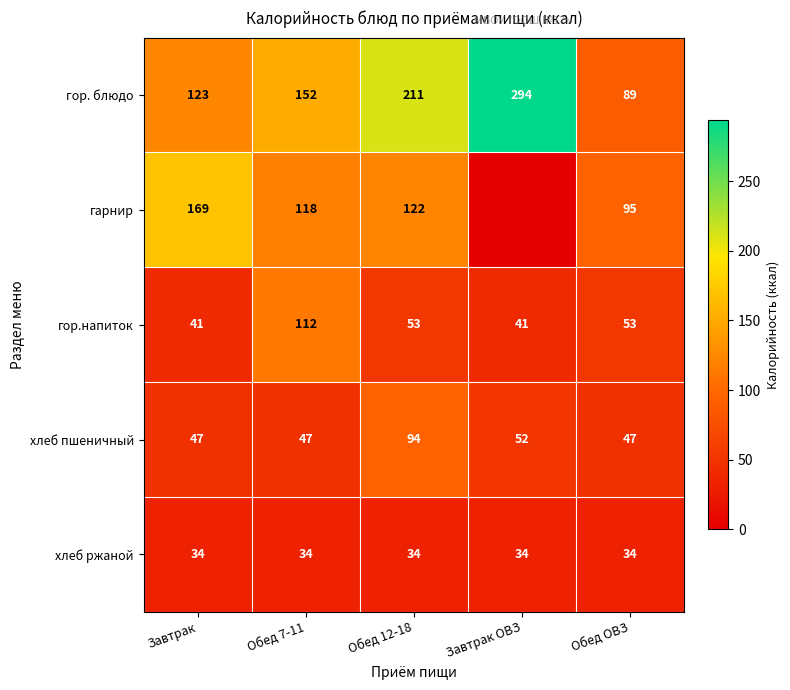

Which has a higher value, Обед 12-18 or Завтрак?

Обед 12-18